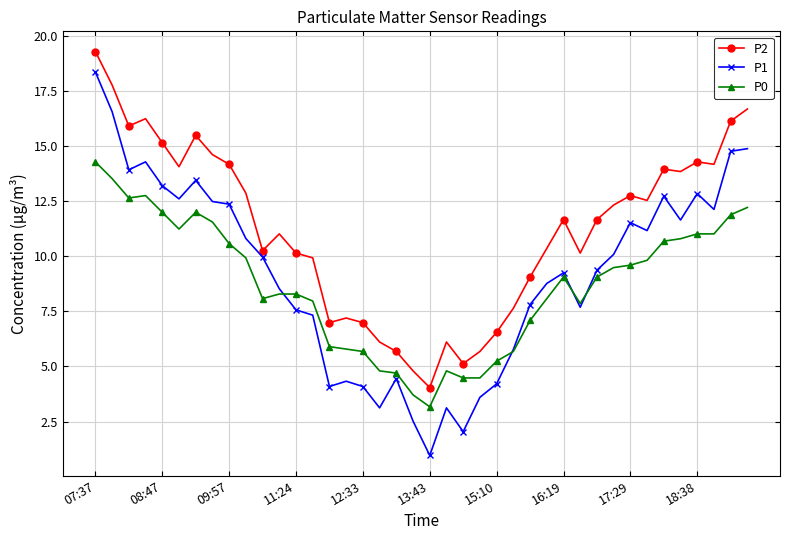

List the series in order of their overall mean, highest first.

P2, P1, P0